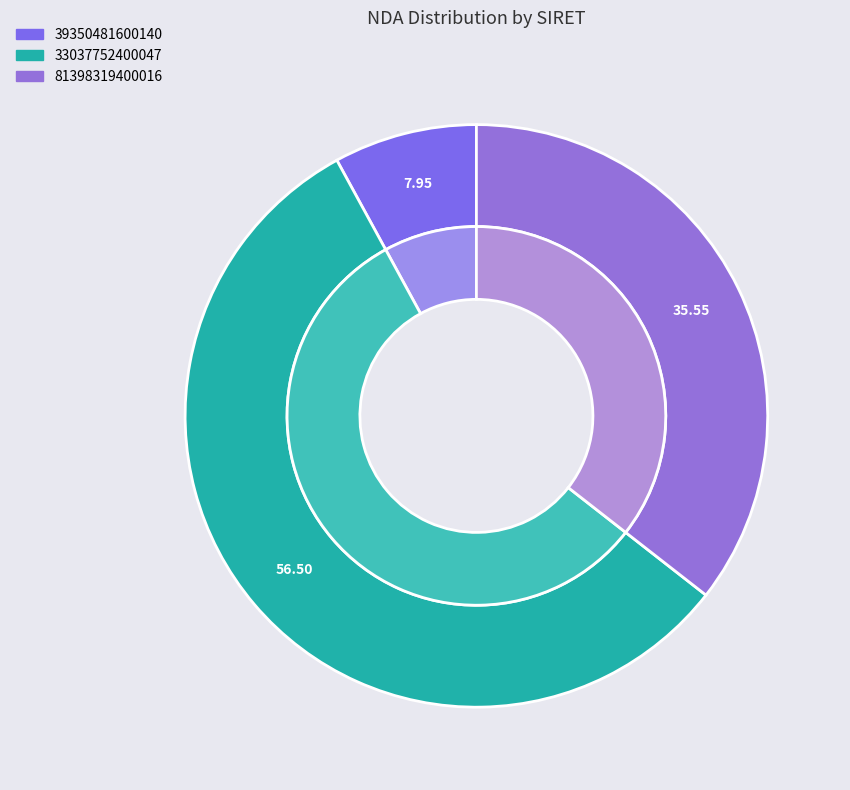

Rank the categories by value from lowest to highest.

39350481600140, 81398319400016, 33037752400047